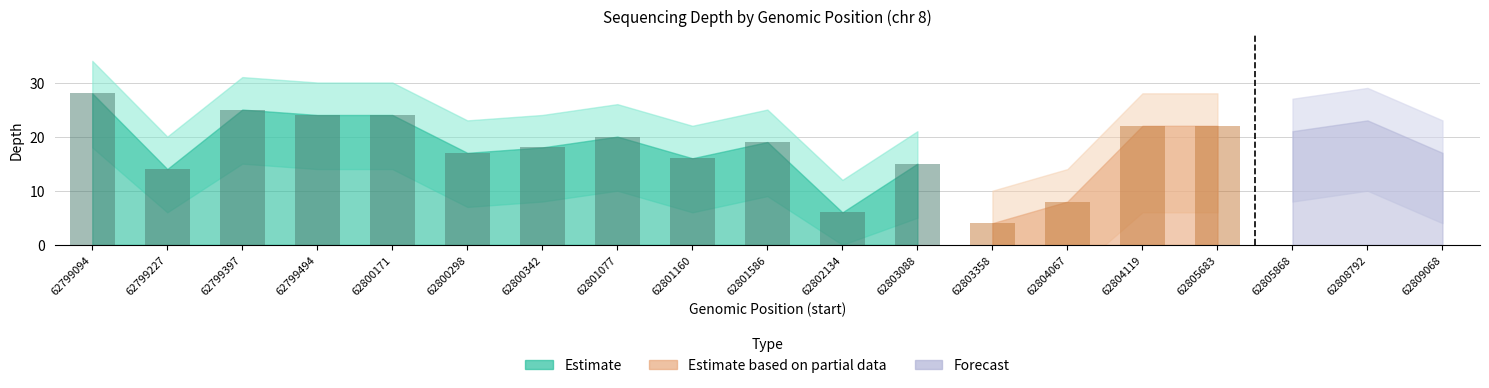

The value of depth_upper at 62805683 is 40. True or false?

False